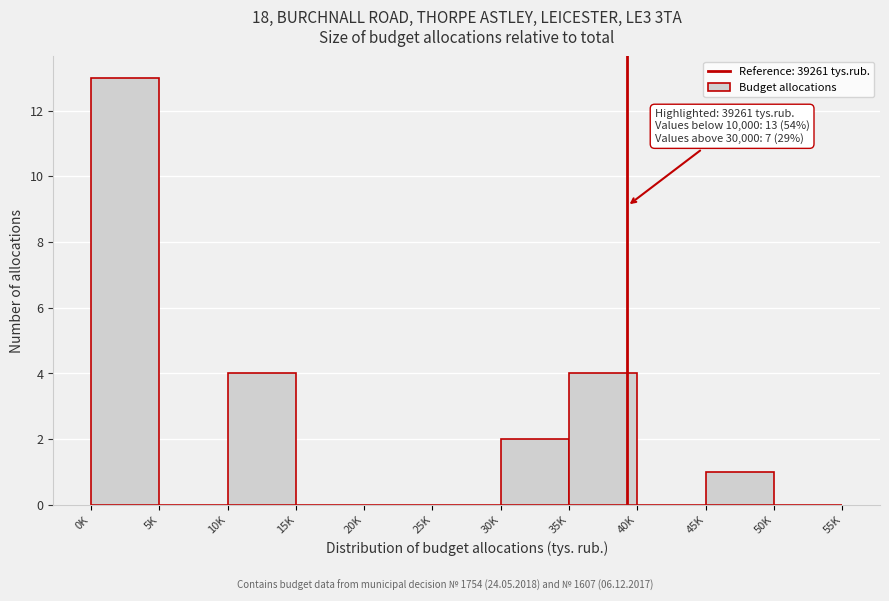

Reading left to right, extract all data points from this chart.

0K=13	5K=0	10K=4	15K=0	20K=0	25K=0	30K=2	35K=4	40K=0	45K=1	50K=0